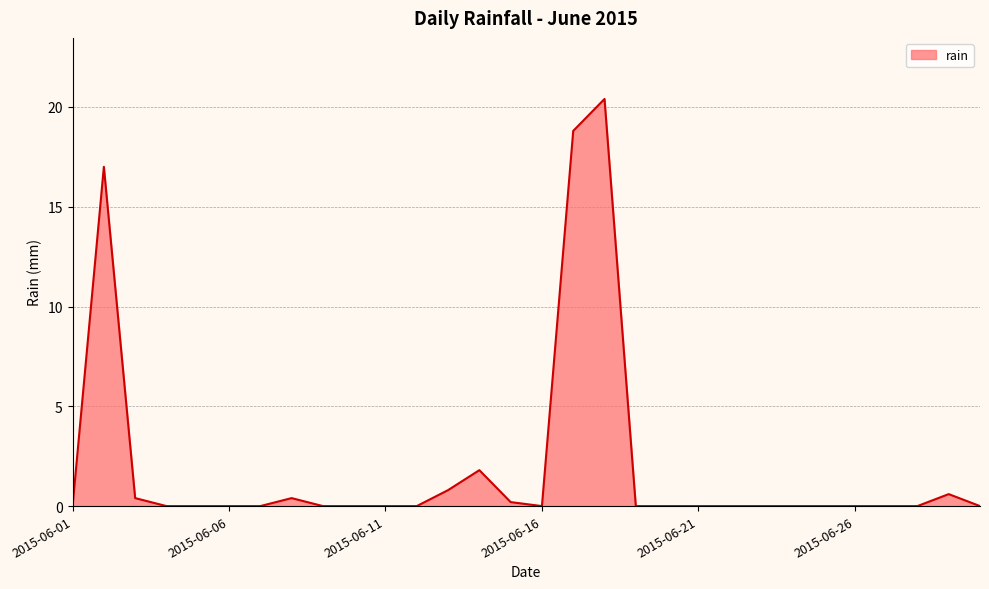

What is the difference between the maximum and minimum values?

20.4